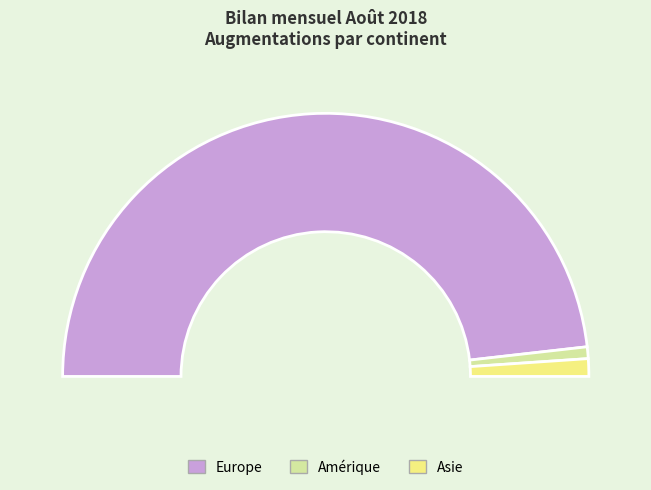

Is there any slice that represents more than half of the pie?

Yes